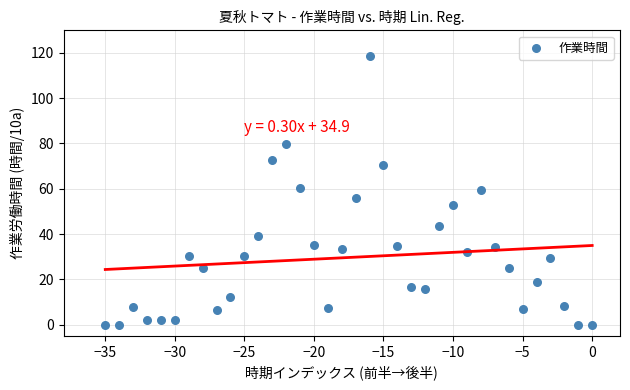

What is the range of Y values (max minus min)?

118.7